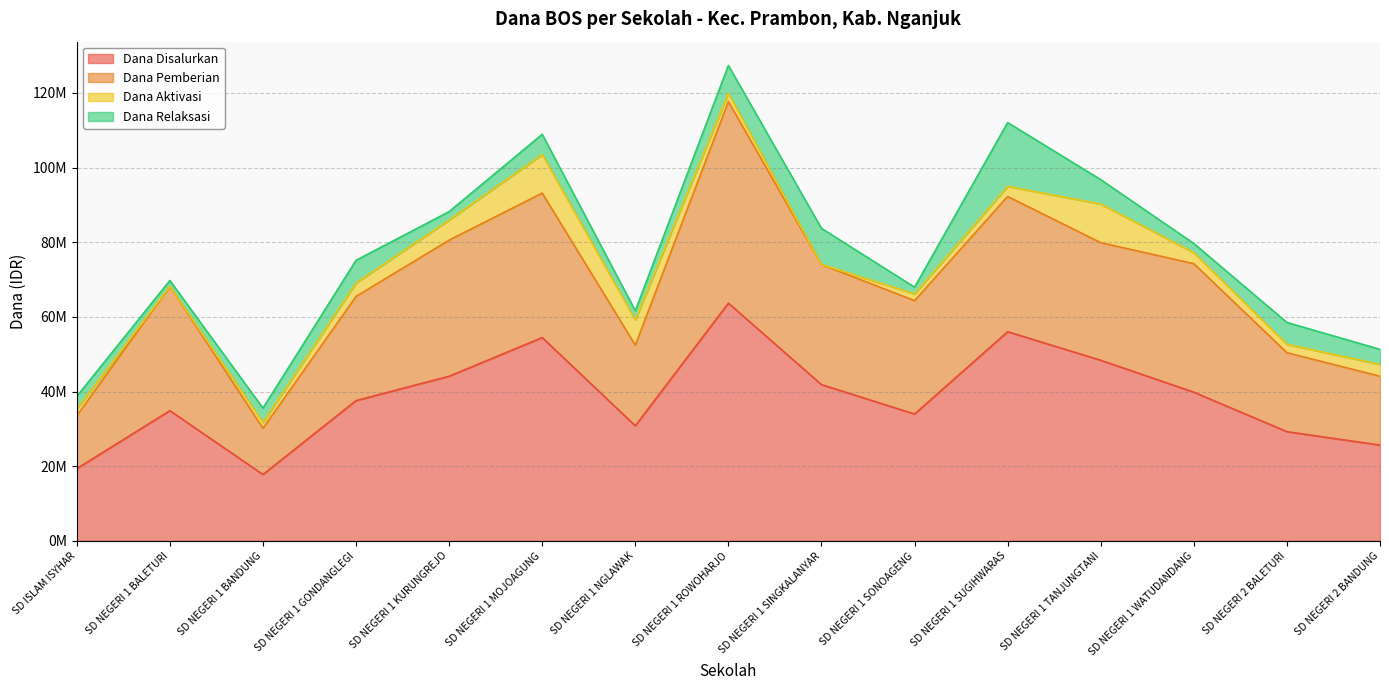

Between SD NEGERI 1 BALETURI and SD NEGERI 1 SONOAGENG, which series saw the biggest shift?

Dana Pemberian